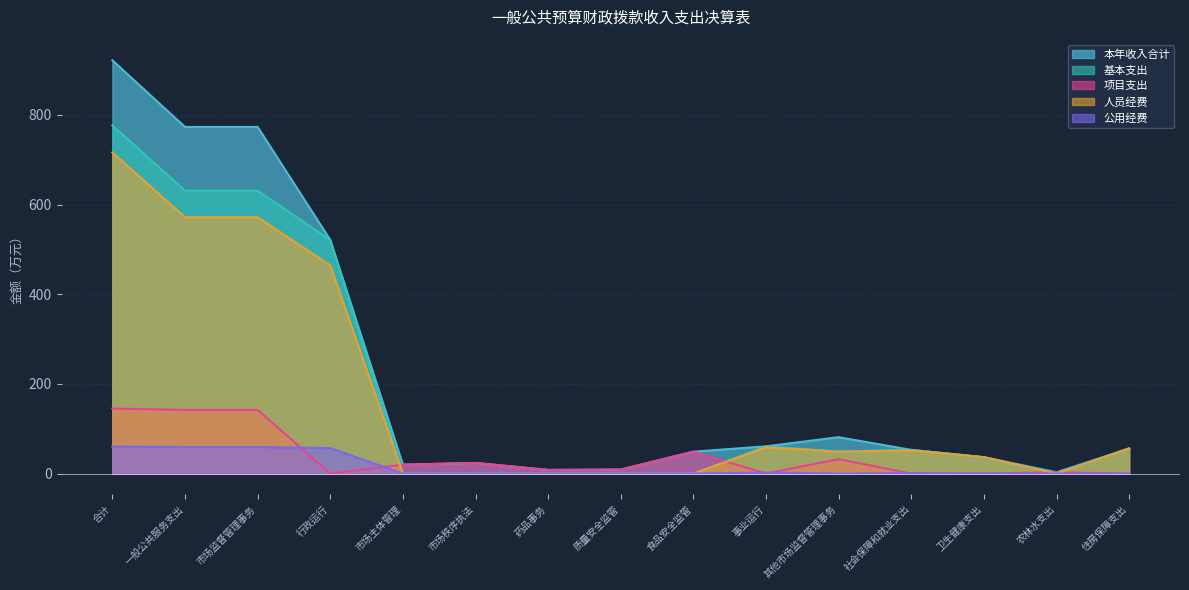

List the series in order of their peak value, highest first.

本年收入合计, 基本支出, 人员经费, 项目支出, 公用经费